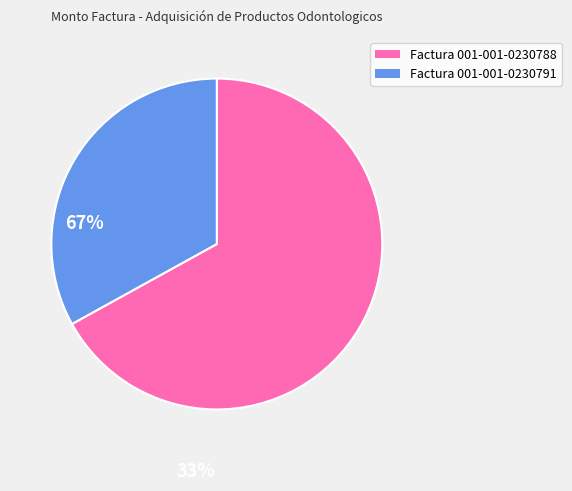

Between Factura 001-001-0230791 and Factura 001-001-0230788, which is larger?

Factura 001-001-0230788